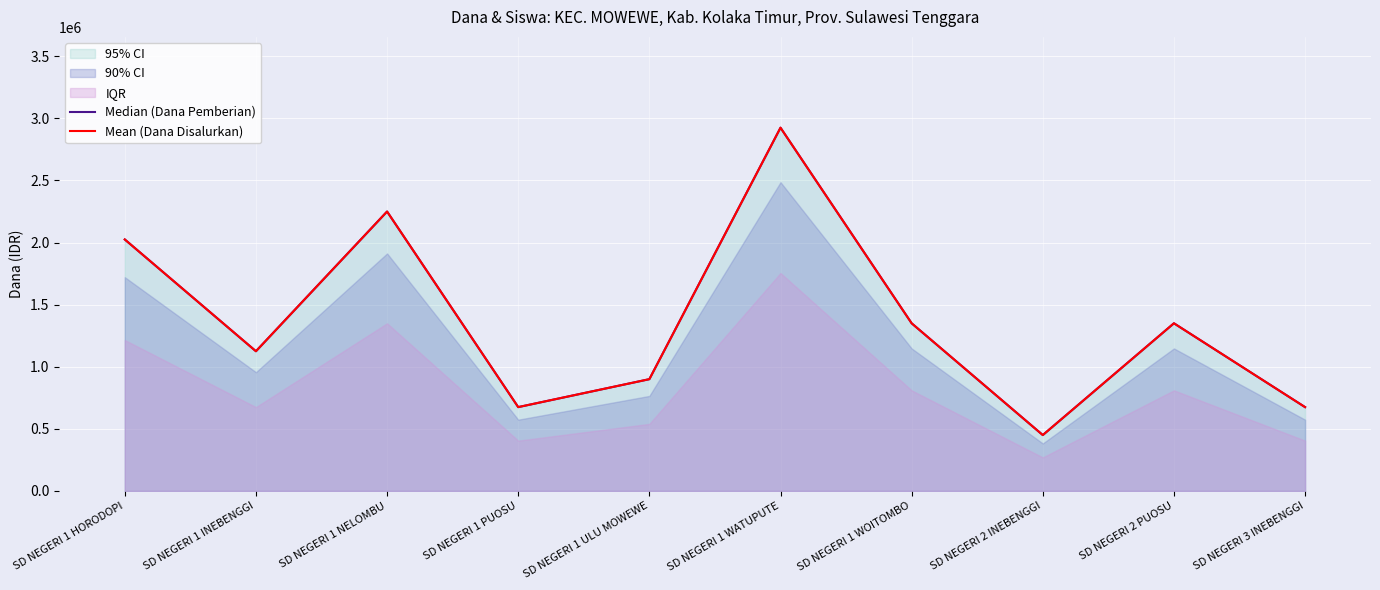

How many lines are shown in the chart?

2